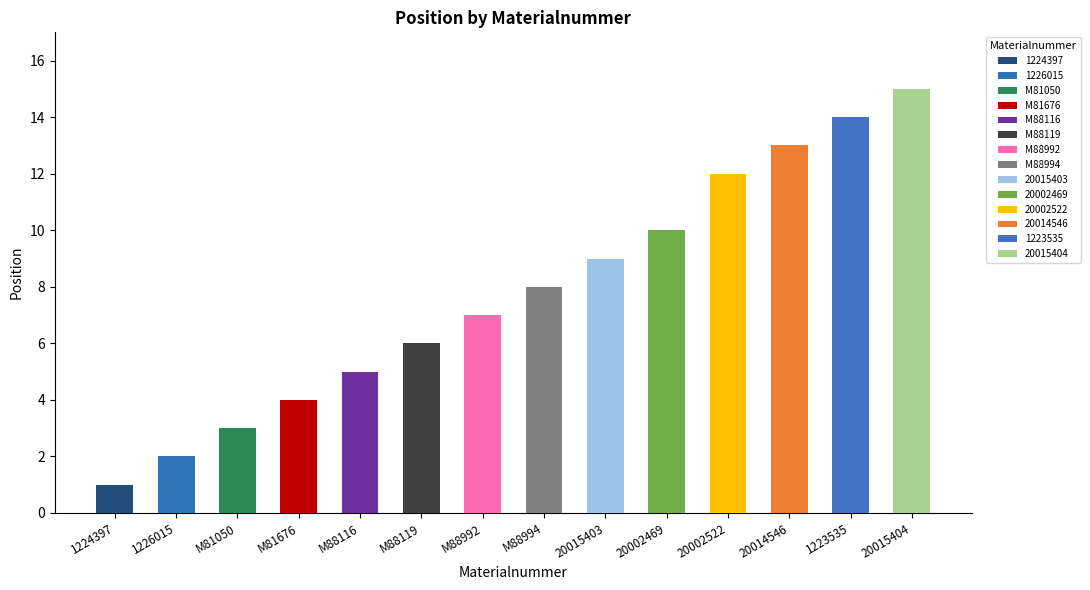

How many bars are there in total?

14